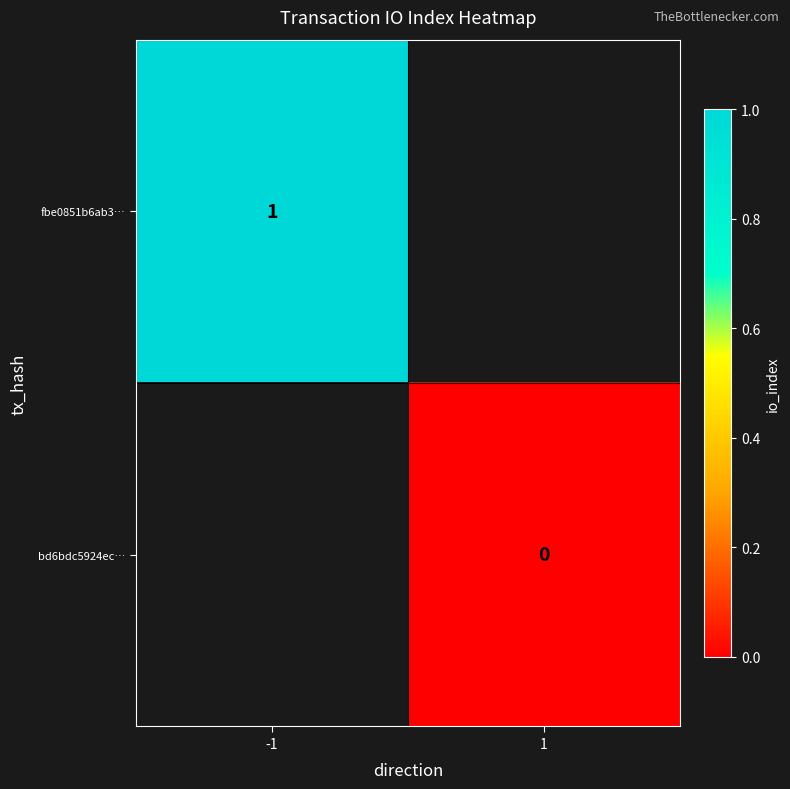

Is the value of bd6bdc5924ec… at 1 greater than the value of fbe0851b6ab3… at -1?

No